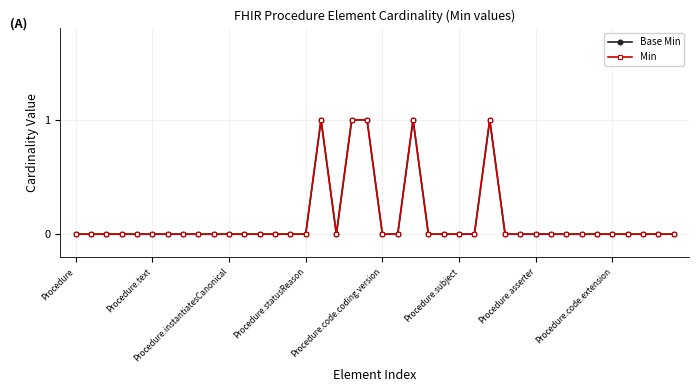

Is this an area chart (filled region under the line)?

No